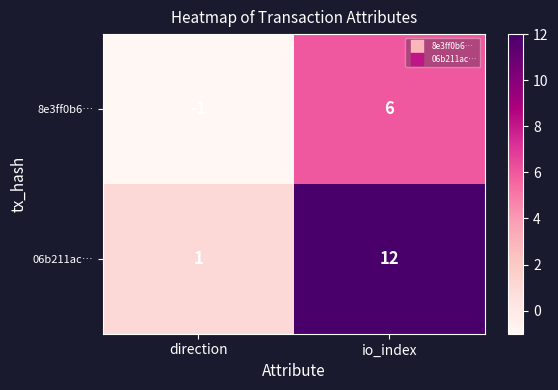

What is the spread (max minus min) of values at direction?

2